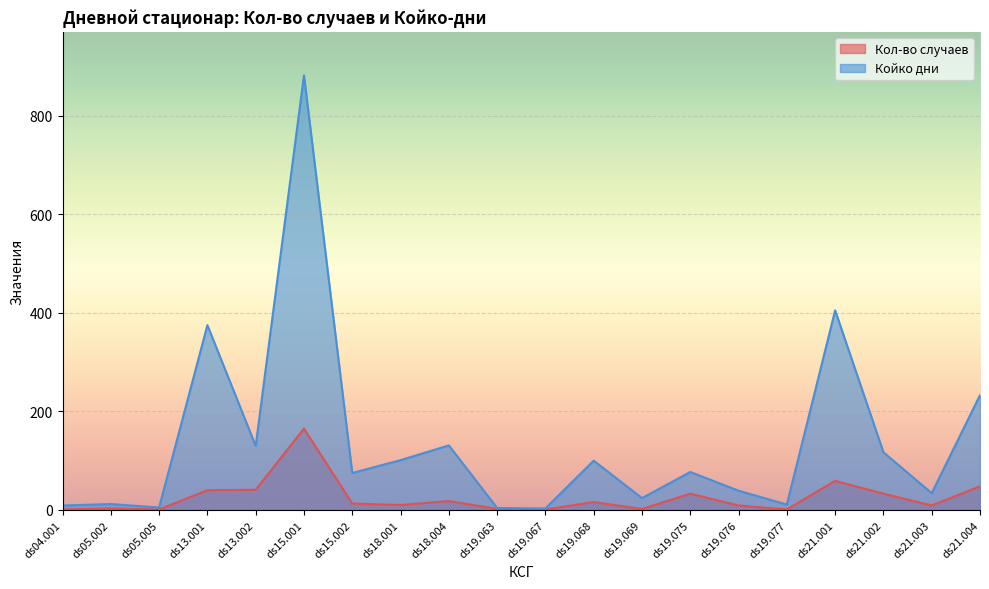

Reading right to left, extract all data points from this chart.

Кол-во случаев: 48	9	33	59	1	9	33	2	16	1	2	18	10	13	165	41	40	1	3	1
Койко дни: 233	34	117	405	11	39	77	24	100	3	4	131	101	75	882	130	375	5	12	9